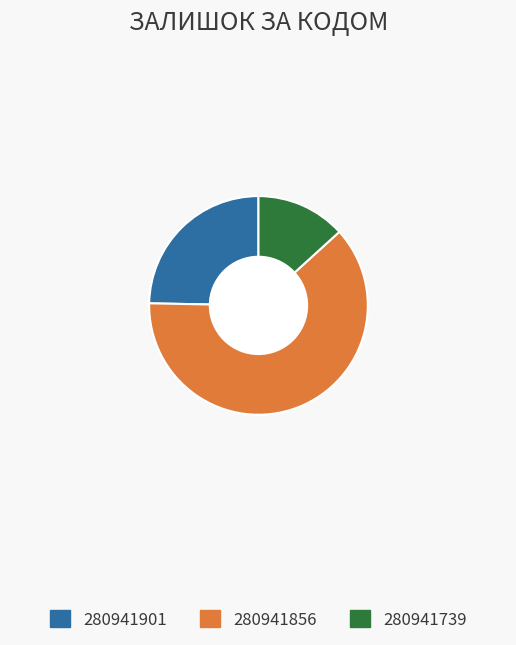

The 280941901 slice represents 17% of the pie. True or false?

False